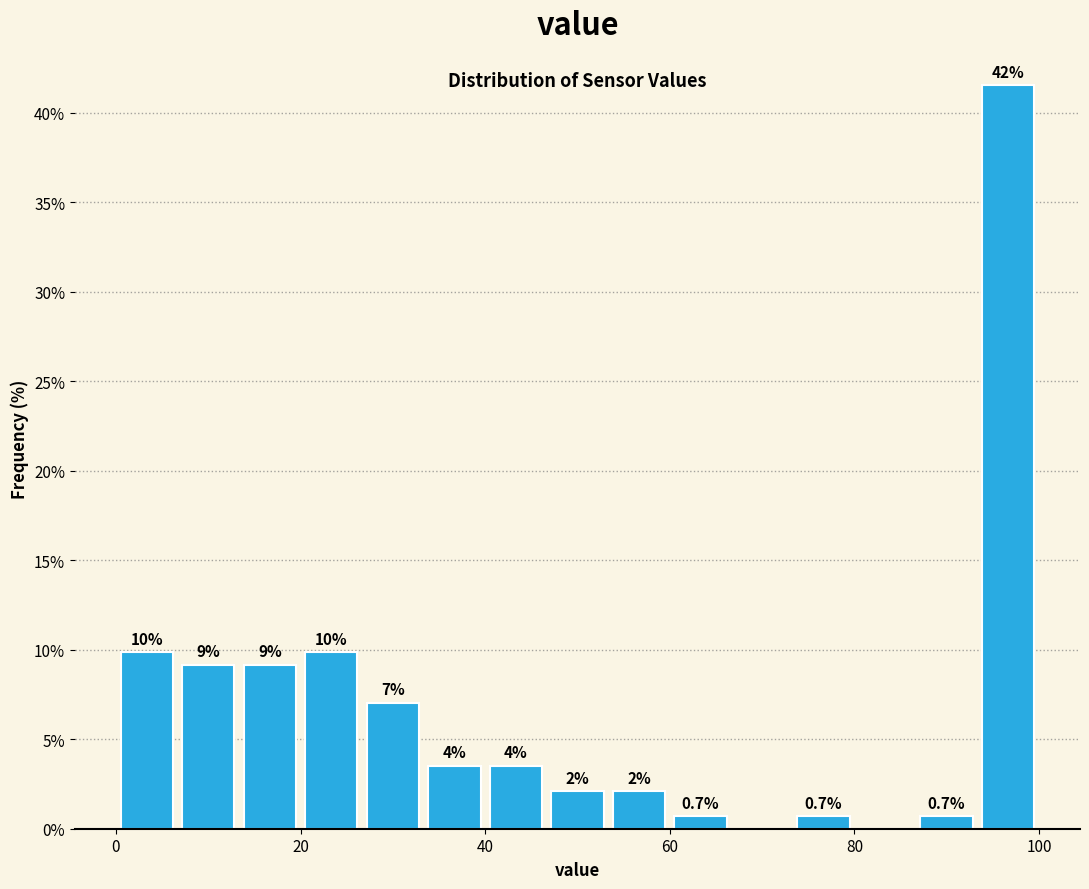

Around what value on the x-axis is the tallest bar? Give the approximate position of its centre, as read against the axis.

96